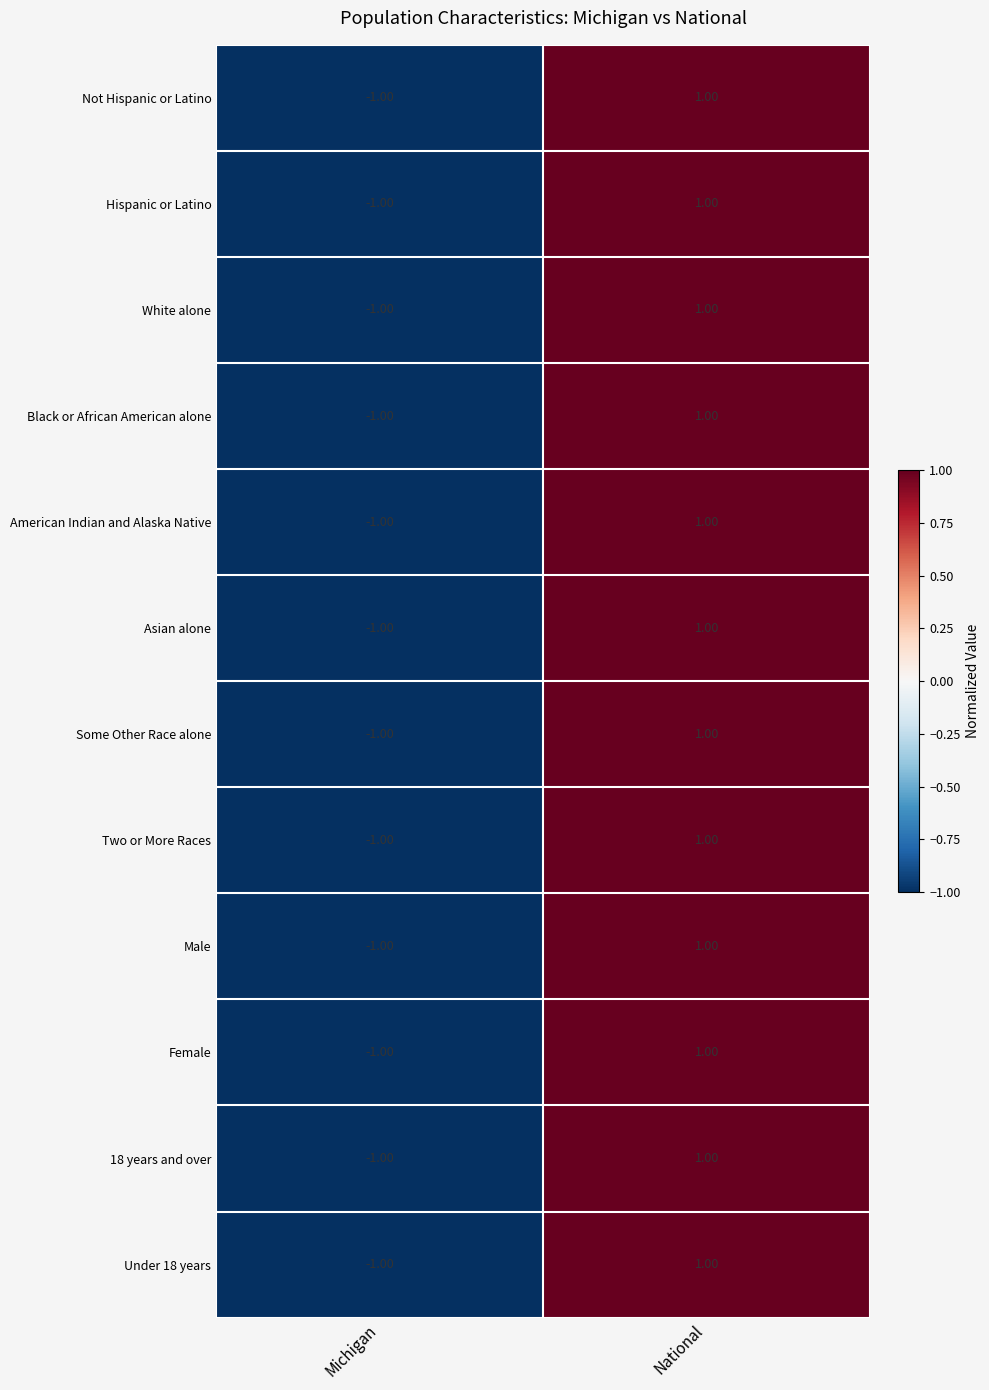

How many values in Not Hispanic or Latino are below zero?

1